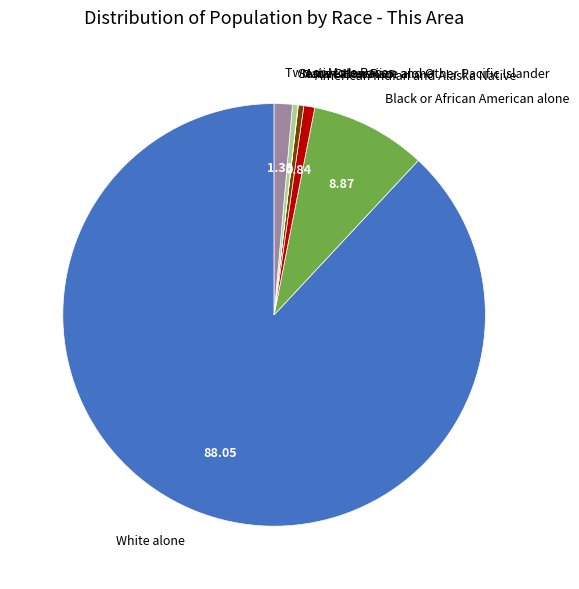

Does any single category account for the majority?

Yes